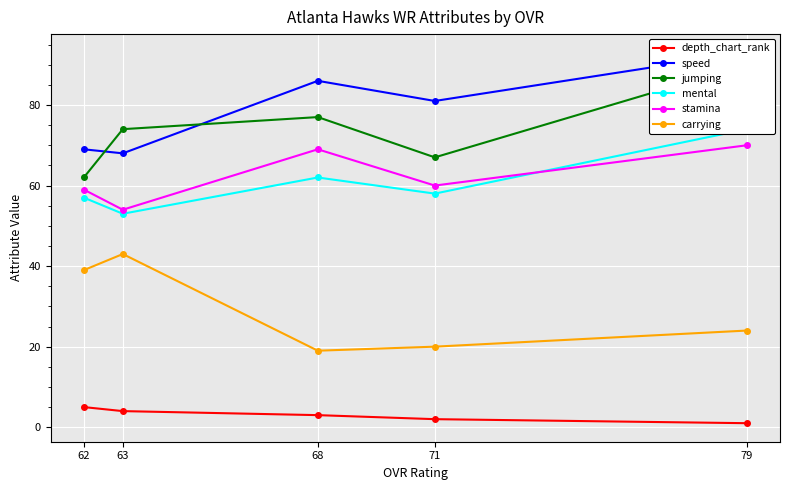

List the labels in order of jumping value, largest first.

79, 68, 63, 71, 62